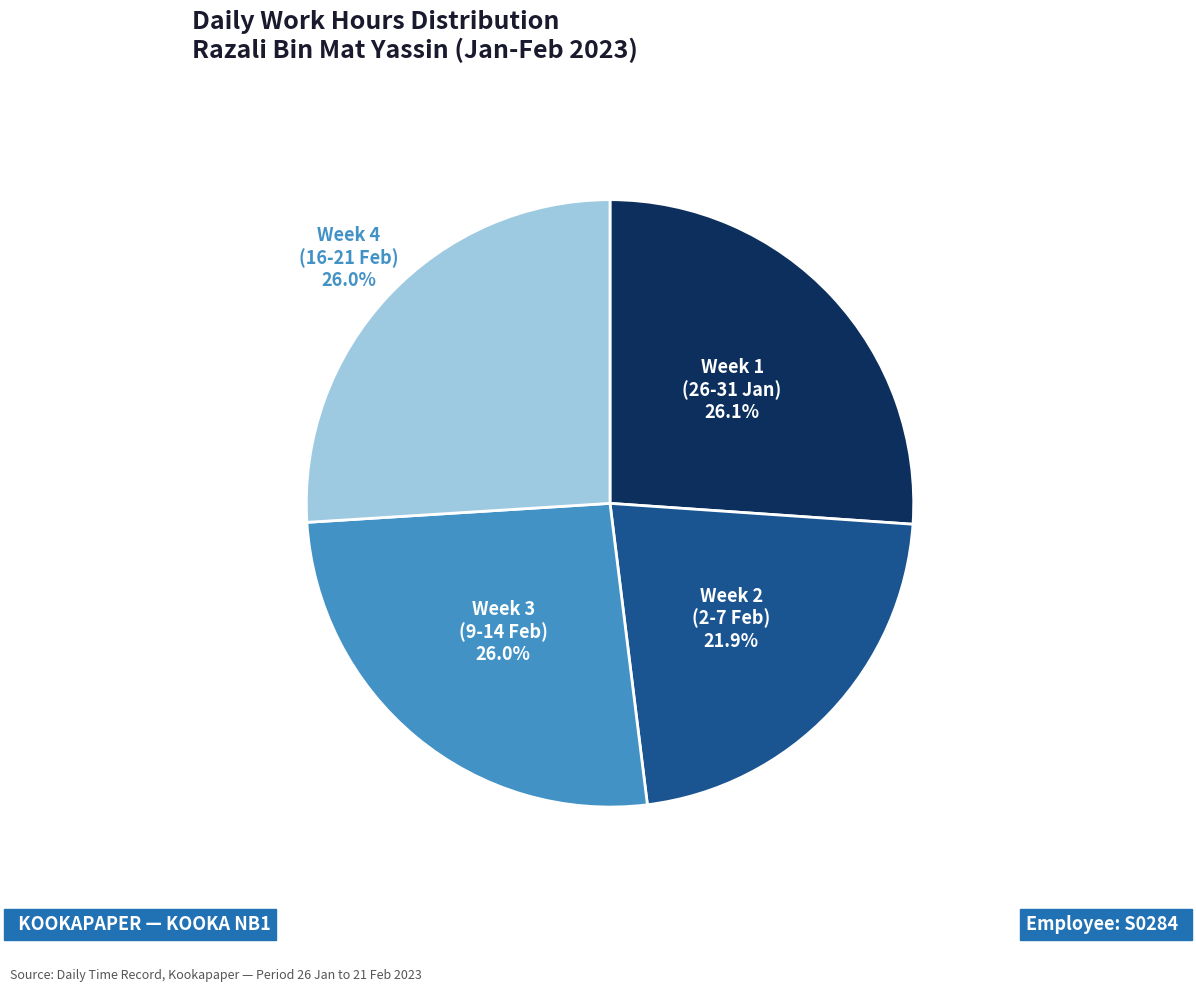

Between Week 1 (26-31 Jan) 26.1% and Week 2 (2-7 Feb) 21.9%, which is larger?

Week 1 (26-31 Jan) 26.1%